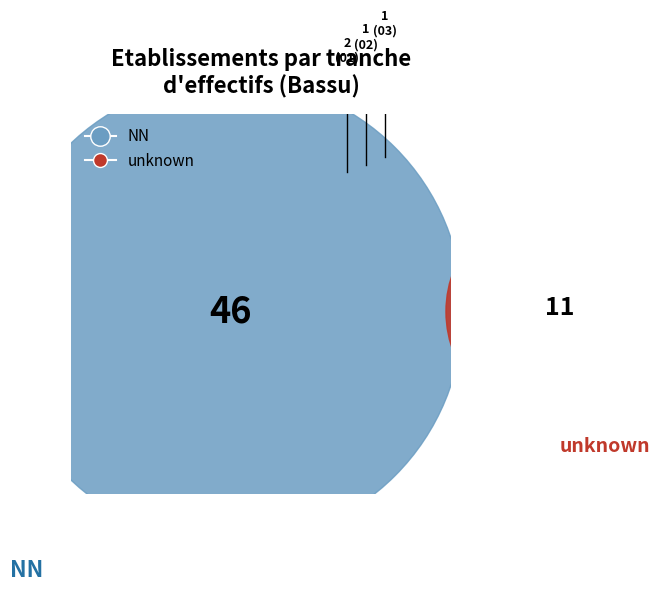

Which category has the smallest portion of the pie?

02